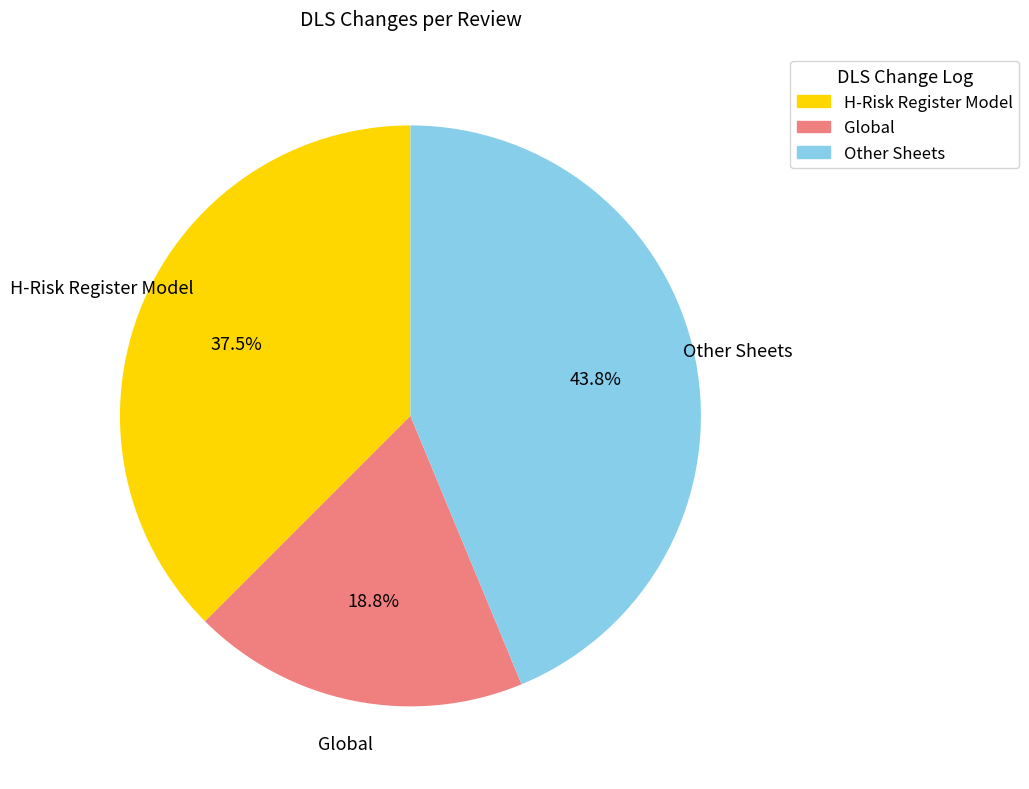

How many segments does this pie chart have?

3